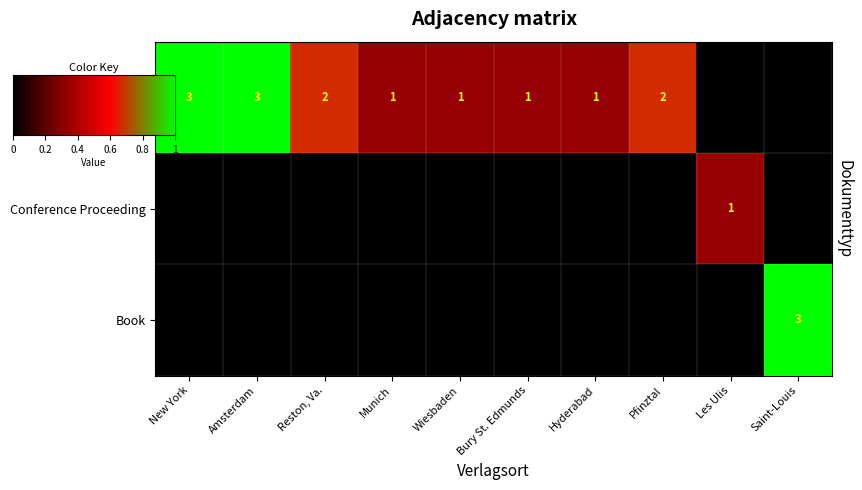

Between Bury St. Edmunds and Pfinztal, which series saw the biggest shift?

Article